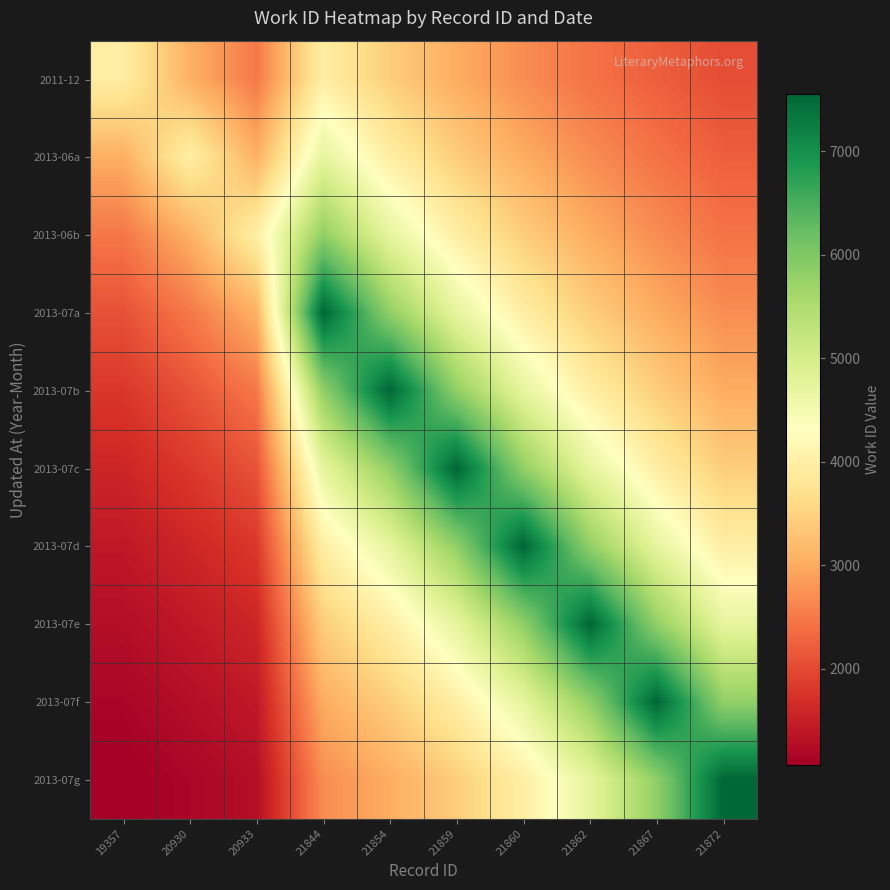

At how many categories does at least one series exceed 3357?

10